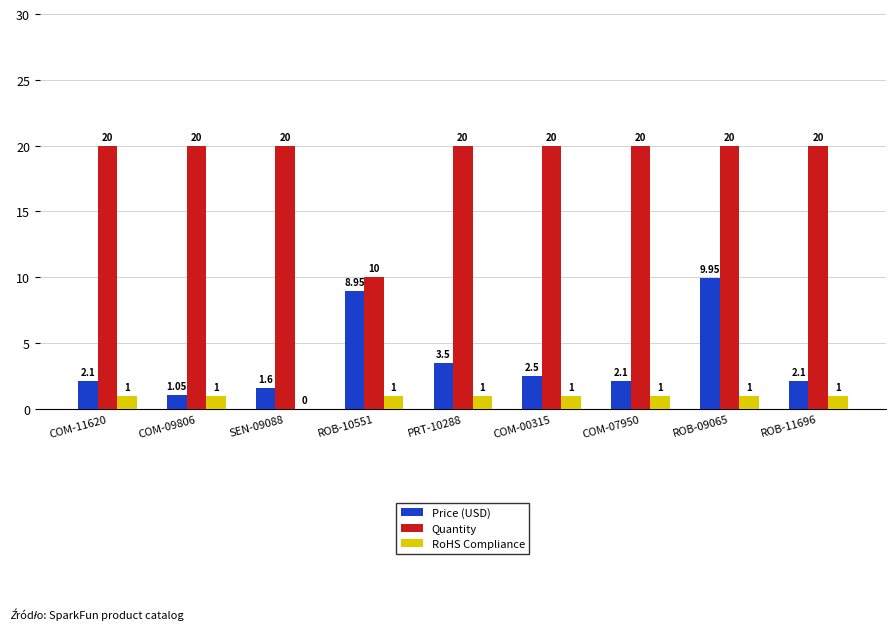

Which series changed the most between SEN-09088 and ROB-10551?

Quantity